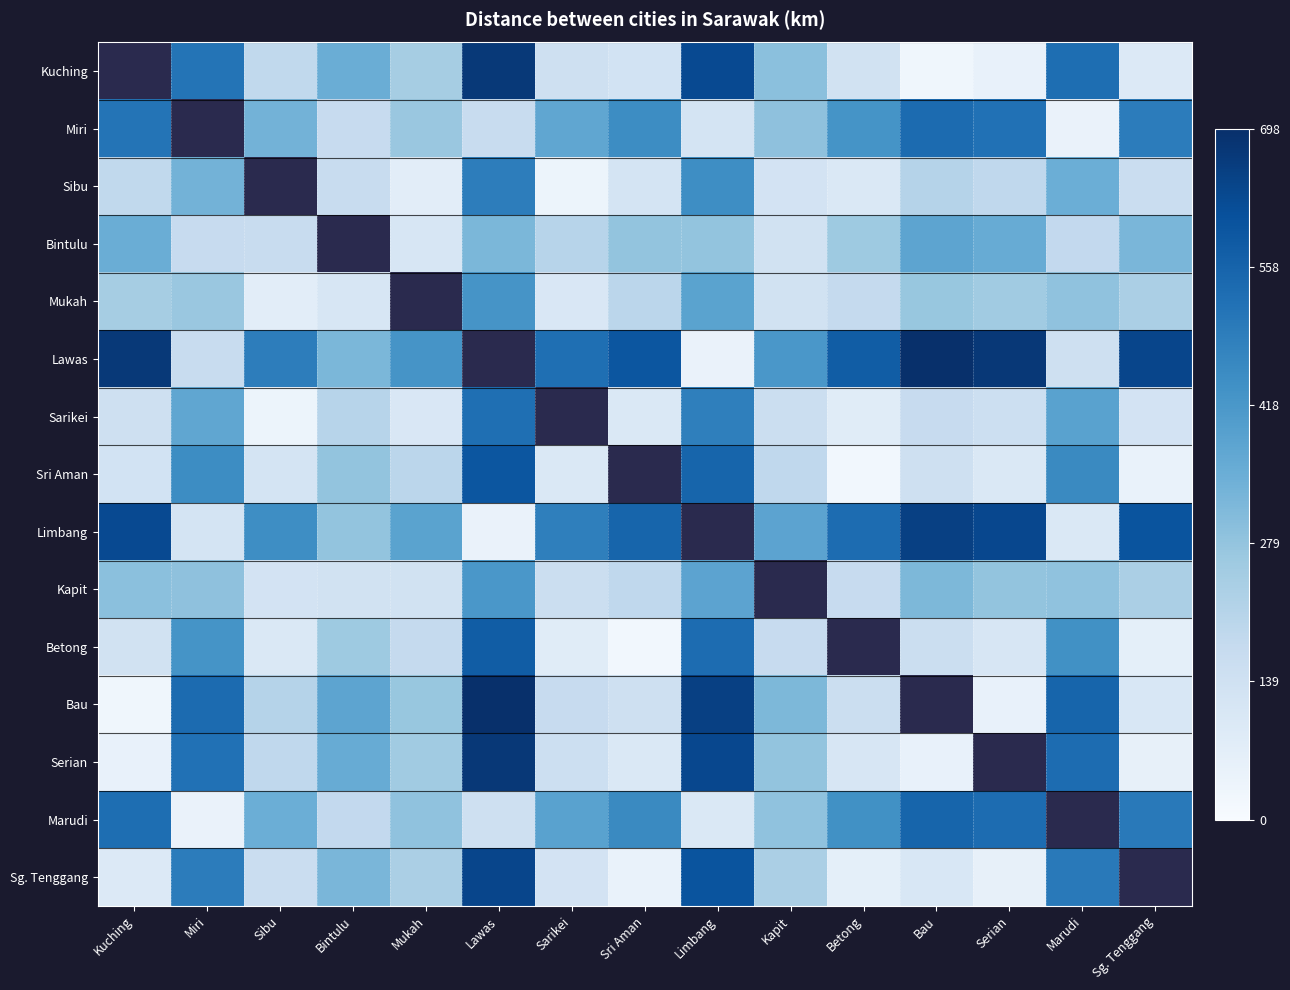

Is it true that Miri equals 0.2 at Betong?

False